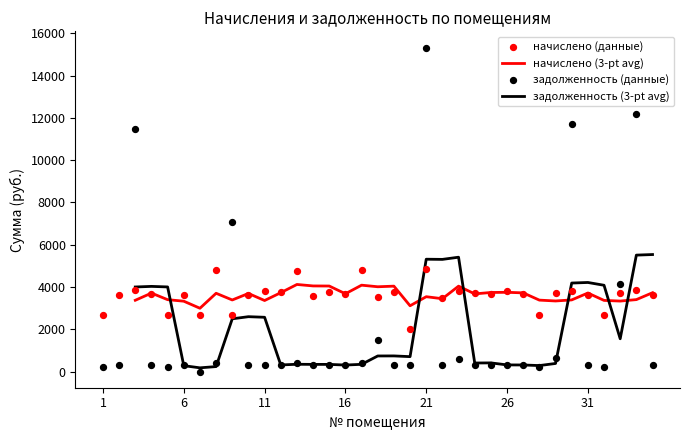

Which series has the largest Y range (max minus min)?

задолженность